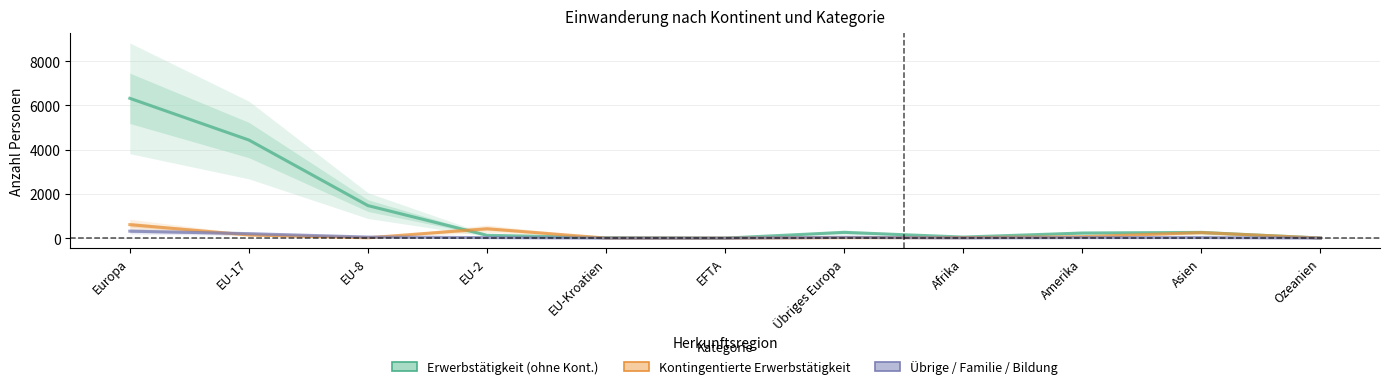

At which label does Kontingentierte Erwerbstätigkeit first exceed 23?

Europa